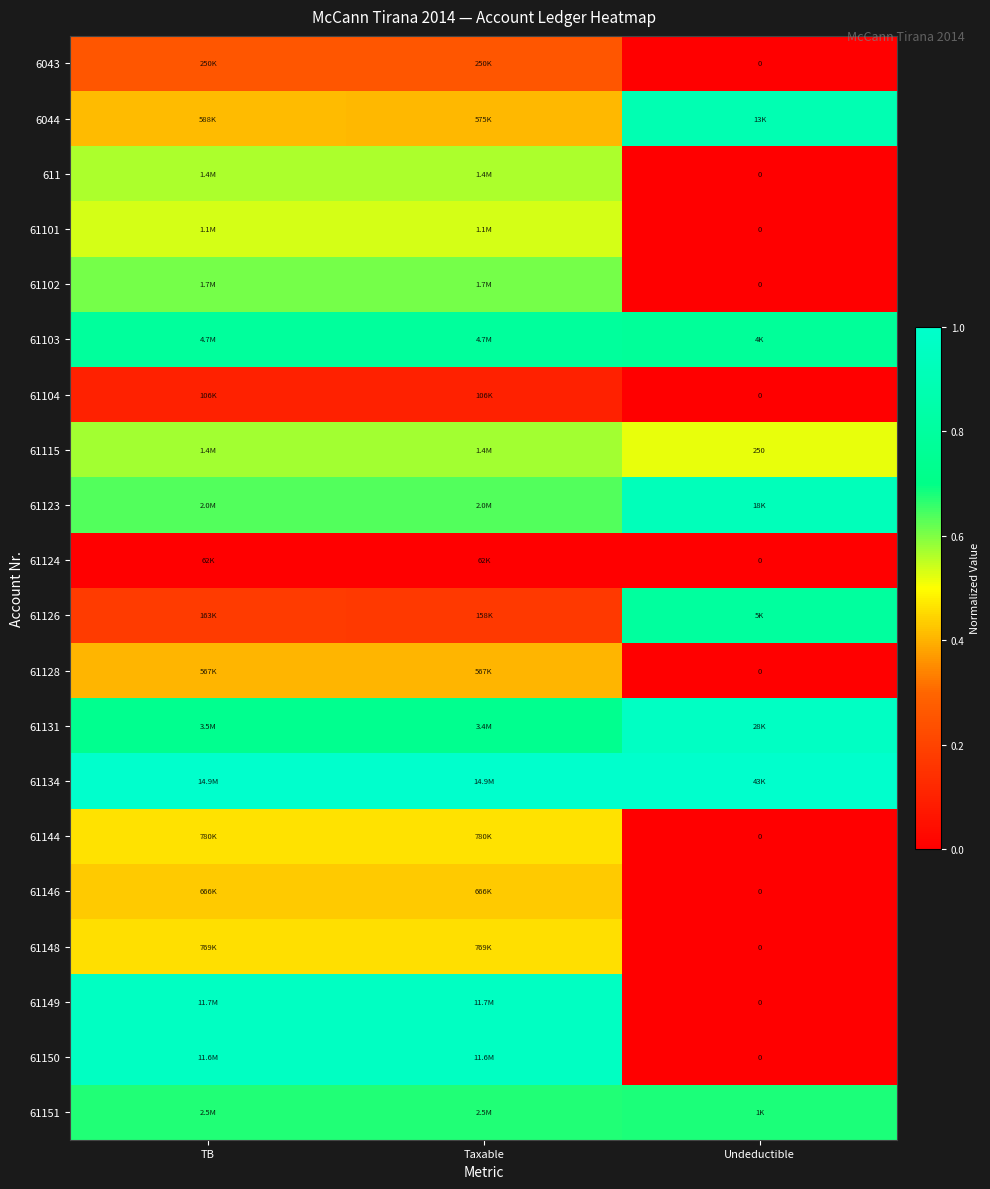

At how many categories does at least one series exceed 0?

3